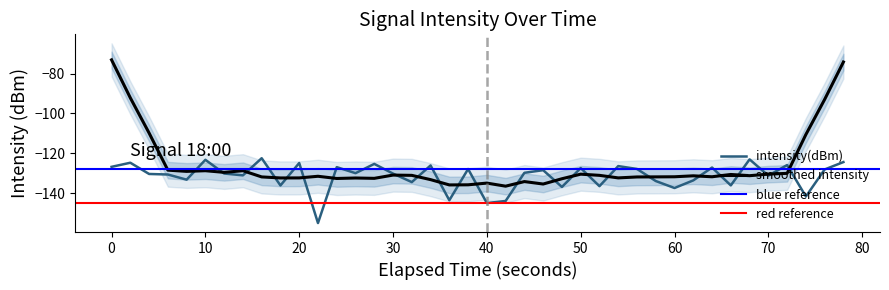

How many data points are less than -129?

22